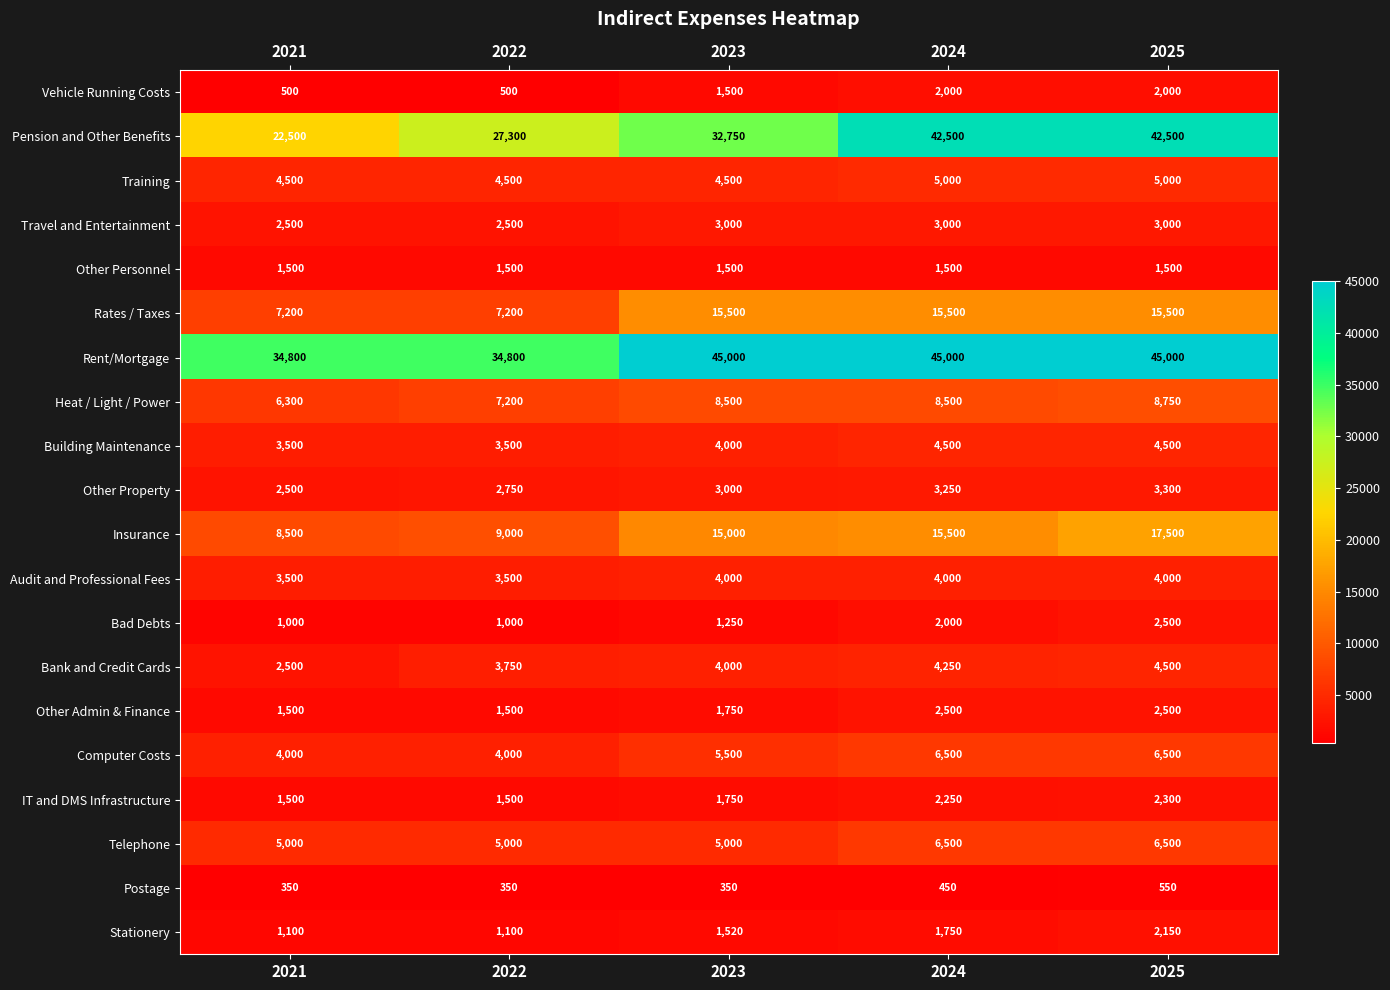

Which series has the largest total across all categories?

Rent/Mortgage